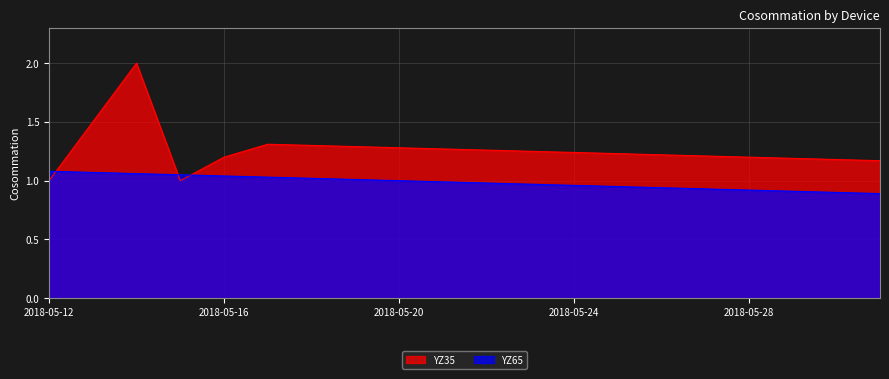

Which category has the highest value in the YZ65 series?

2018-05-12